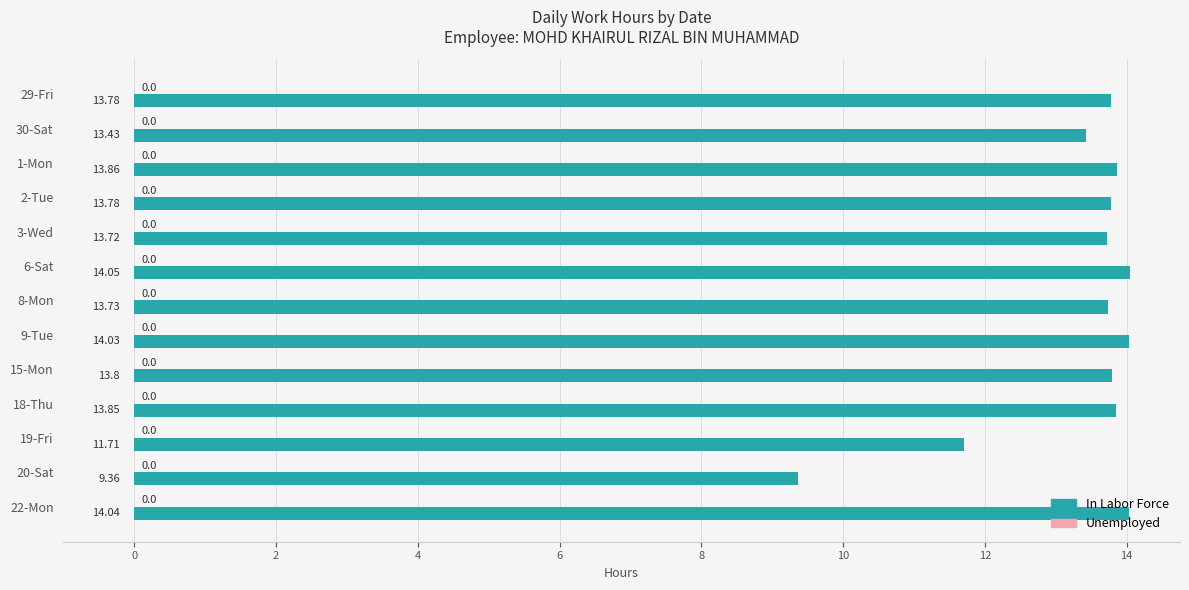

What is the ratio of the value at 1-Mon to the value at 2-Tue?

1.0